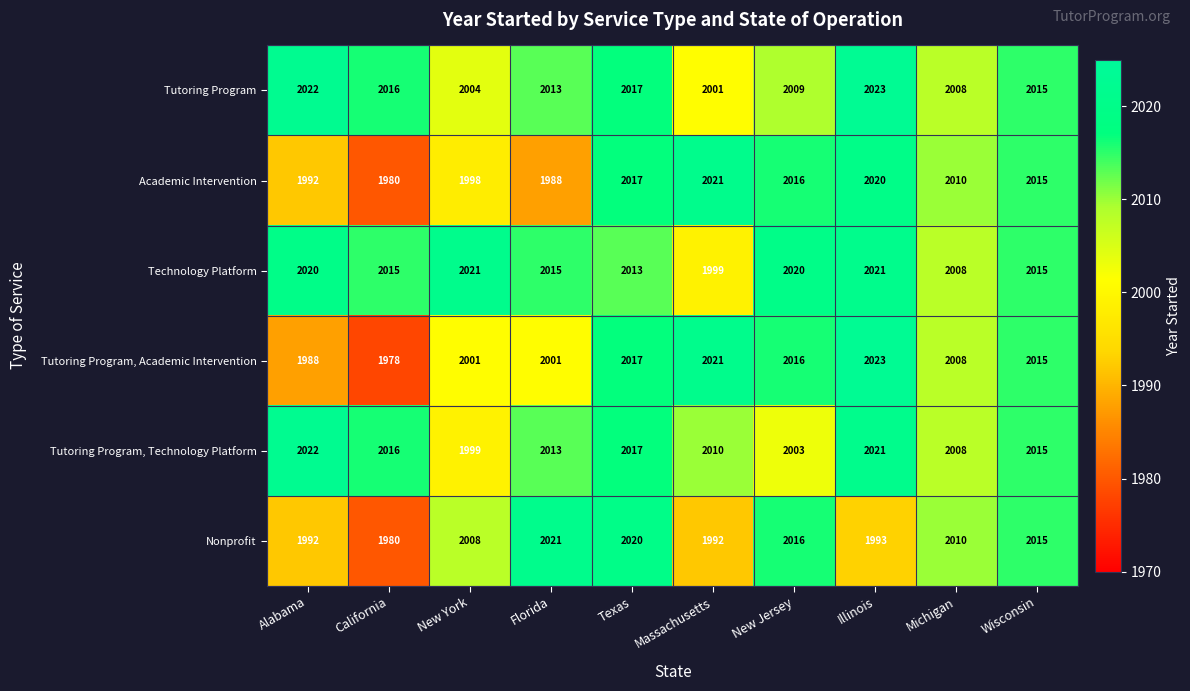

True or false: Technology Platform has a value of 2013 at Texas.

True